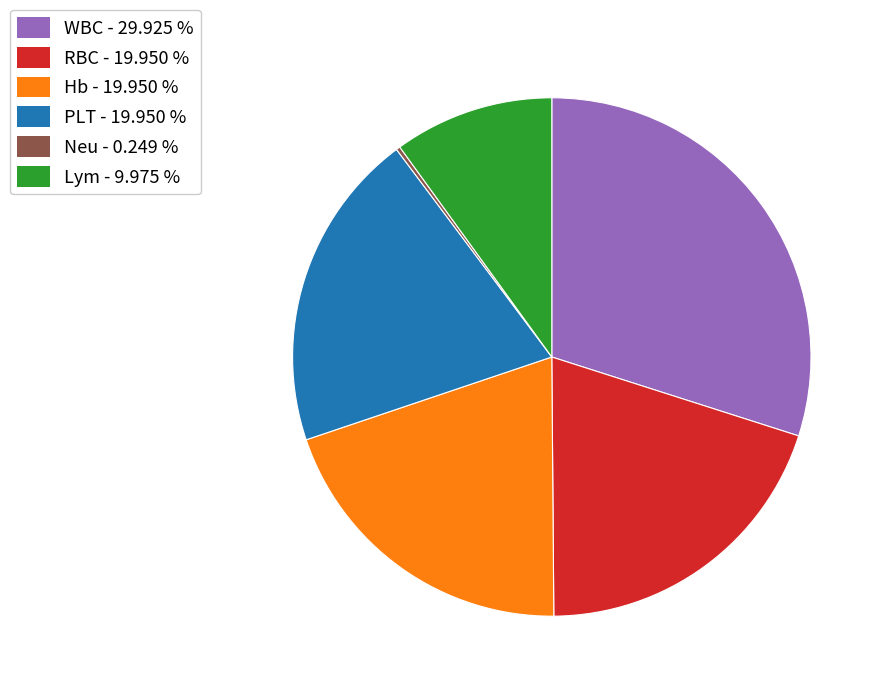

What is the largest slice in the pie chart?

WBC